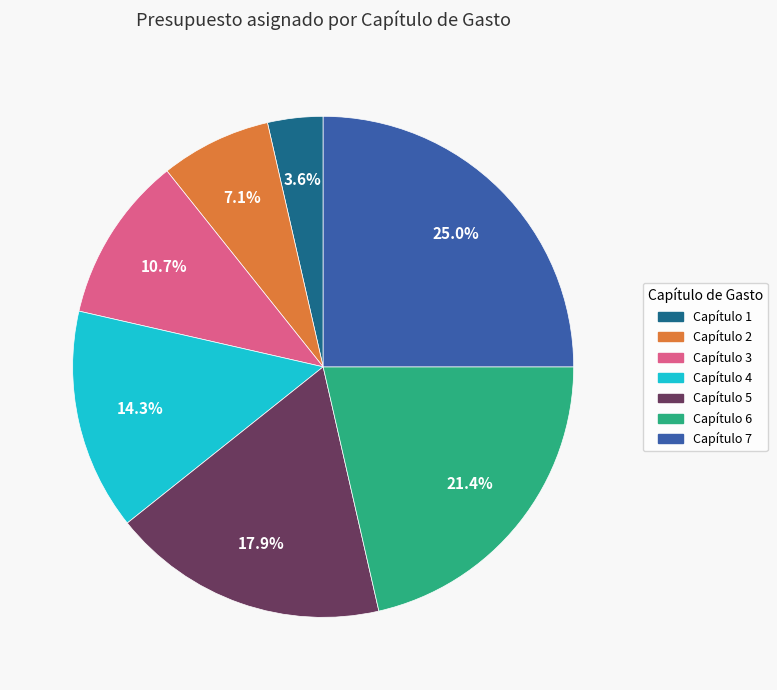

Which category has the biggest portion of the pie?

Capítulo 7